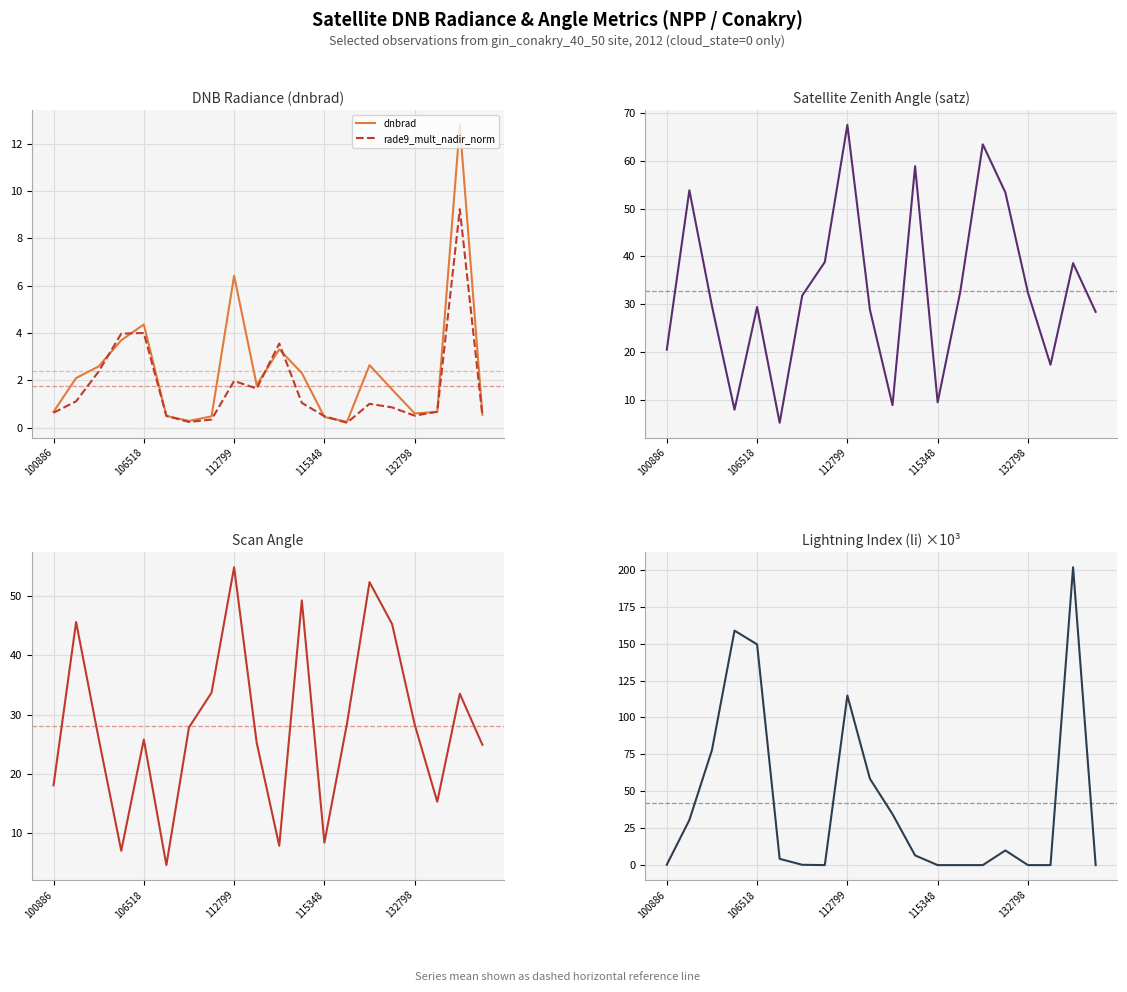

At which label is dnbrad closest to 6?

112799